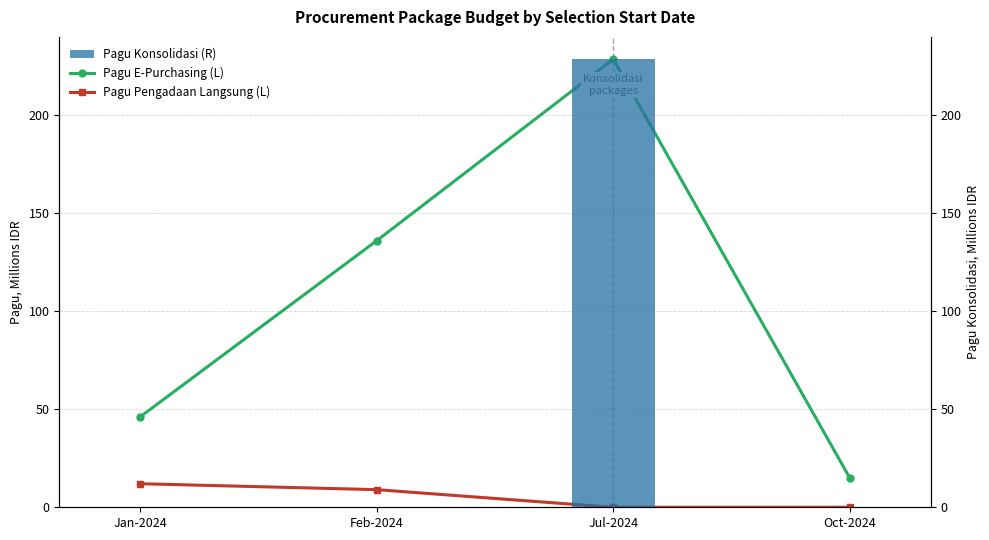

What is the sum of the Pagu Pengadaan Langsung (L) values at Feb-2024 and Jul-2024?

9.0